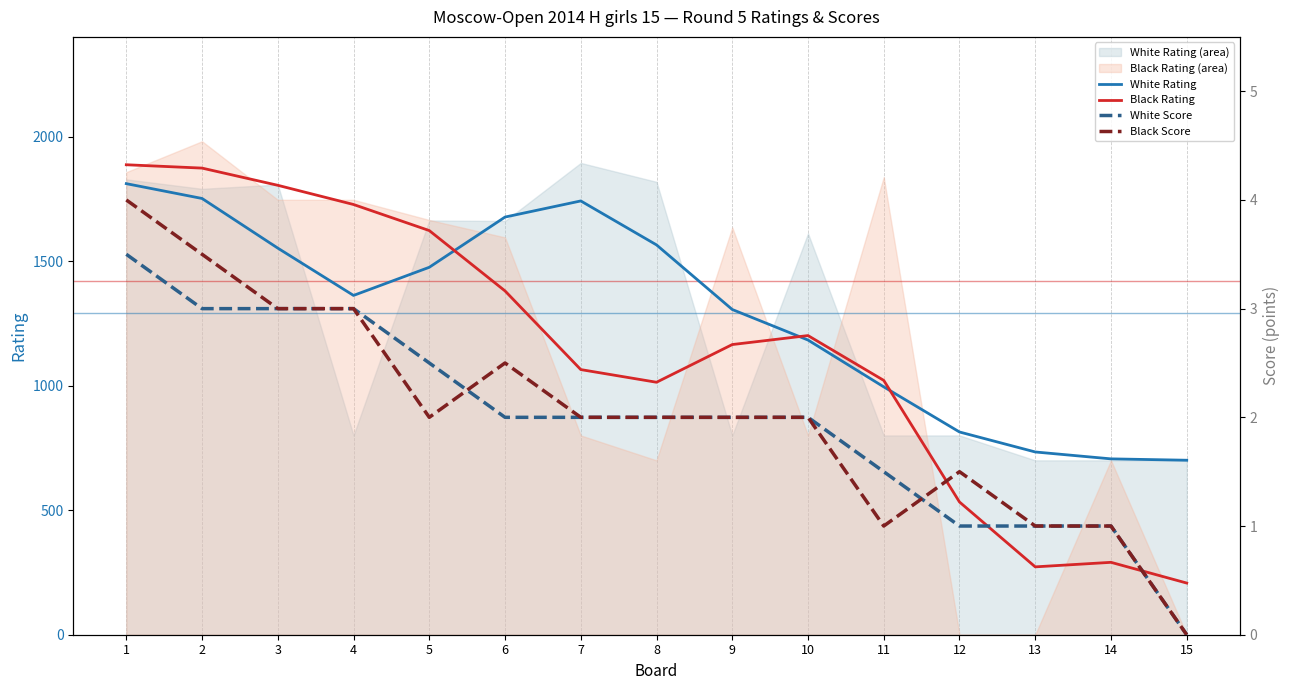

Reading left to right, extract all data points from this chart.

White Rating: 1=1810.8	2=1751.3	3=1552.0	4=1362.1	5=1475.1	6=1676.7	7=1741.4	8=1564.9	9=1305.6	10=1183.0	11=995.0	12=813.9	13=733.6	14=706.0	15=700.5
Black Rating: 1=1886.7	2=1873.3	3=1804.2	4=1727.1	5=1622.5	6=1380.2	7=1064.4	8=1013.5	9=1164.9	10=1200.9	11=1021.0	12=532.8	13=272.4	14=290.6	15=207.4
White Score: 1=3.5	2=3.0	3=3.0	4=3.0	5=2.5	6=2.0	7=2.0	8=2.0	9=2.0	10=2.0	11=1.5	12=1.0	13=1.0	14=1.0	15=0.0
Black Score: 1=4.0	2=3.5	3=3.0	4=3.0	5=2.0	6=2.5	7=2.0	8=2.0	9=2.0	10=2.0	11=1.0	12=1.5	13=1.0	14=1.0	15=0.0